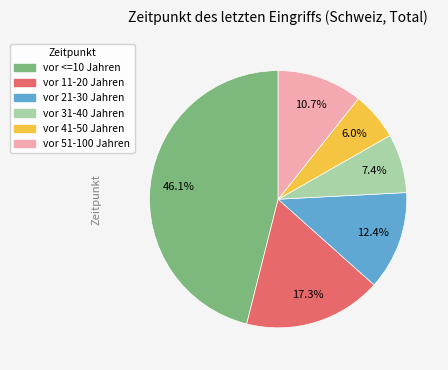

To the nearest percent, what percentage of the pie is vor <=10 Jahren?

46%